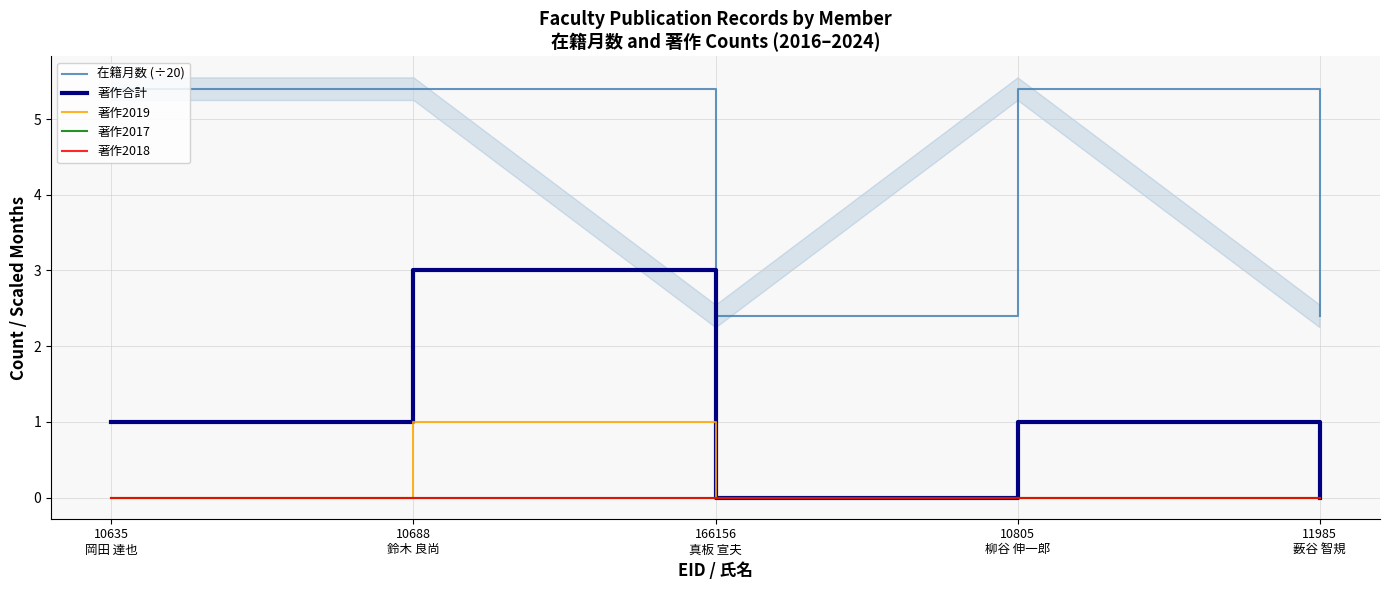

How many 著作合計 values are between 0 and 1?

4